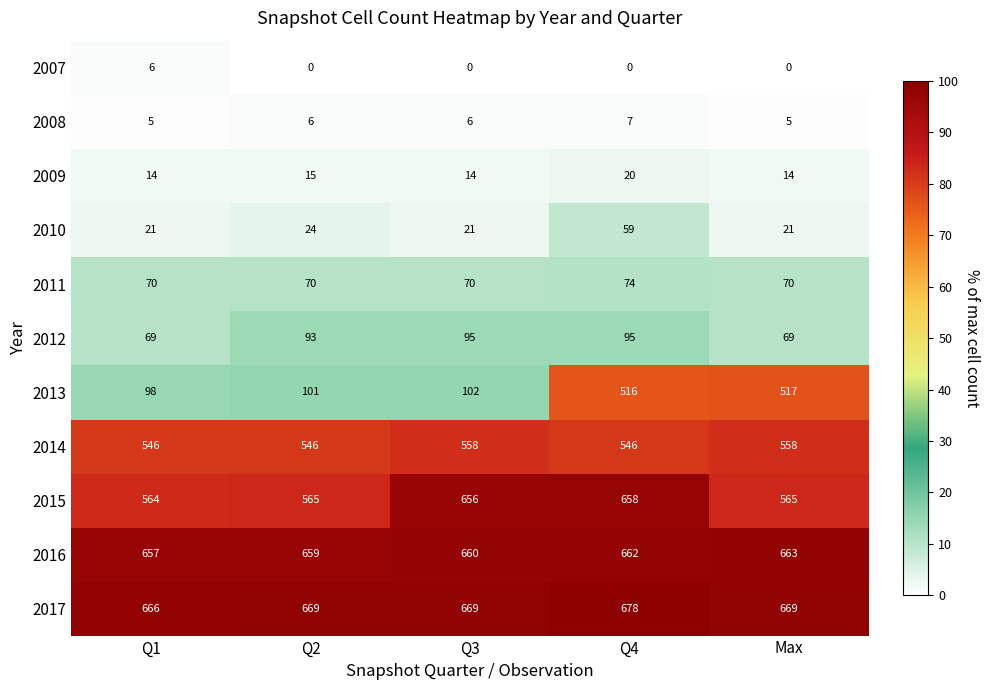

At which category is the sum across all series the highest?

Q4